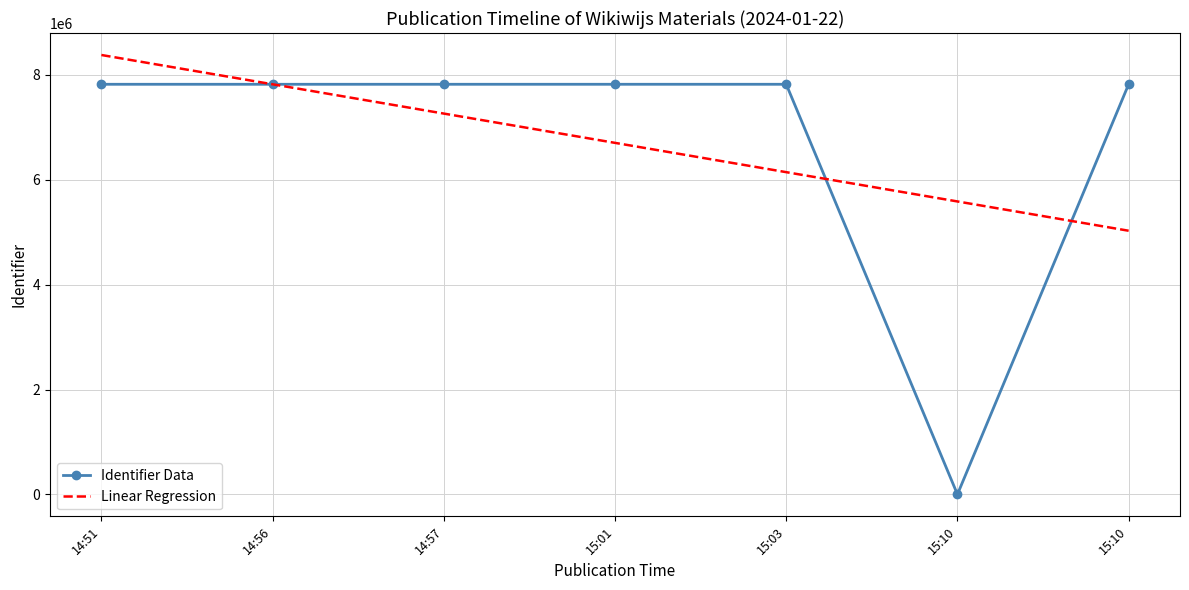

At which label is Linear Regression closest to 6705107?

15:01